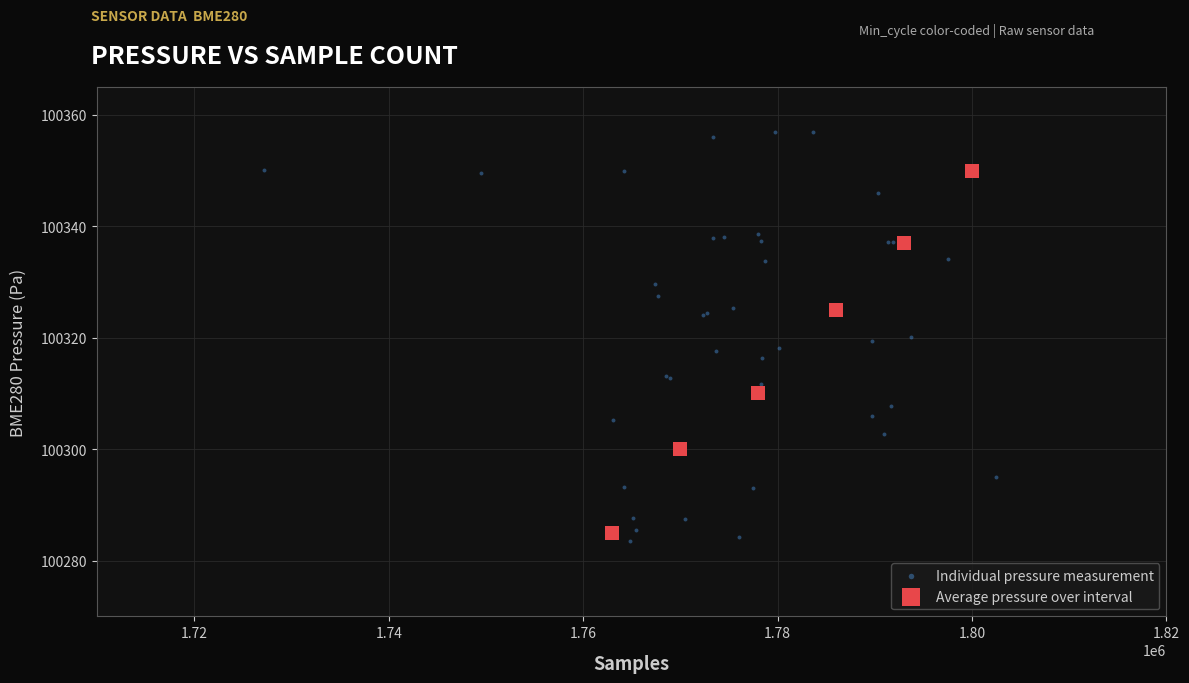

Which series reaches the maximum Y coordinate?

Individual pressure measurement